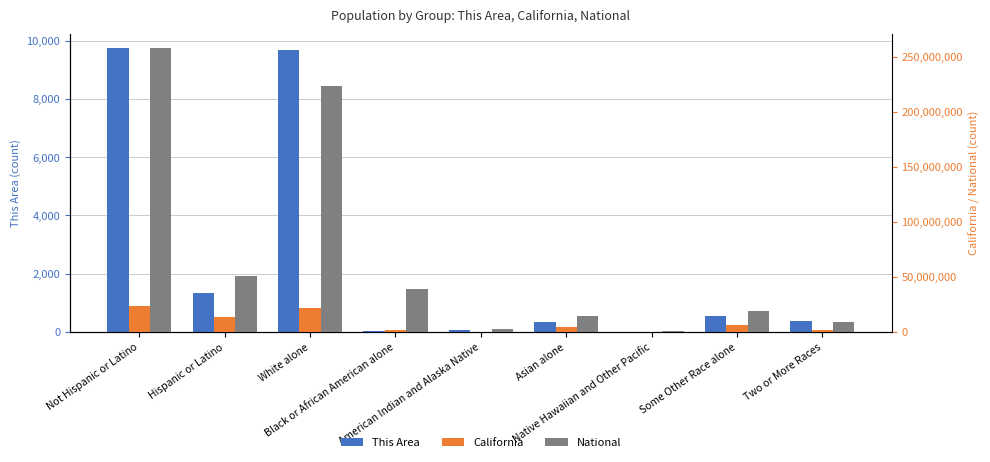

Which series has the largest range (max minus min)?

National